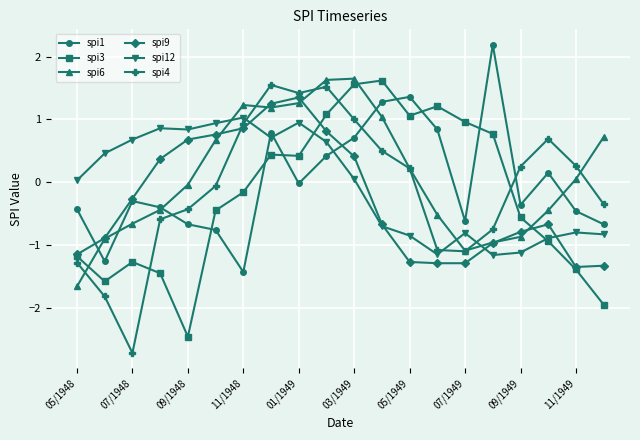

What is the lowest value of the spi4 series?

-2.7